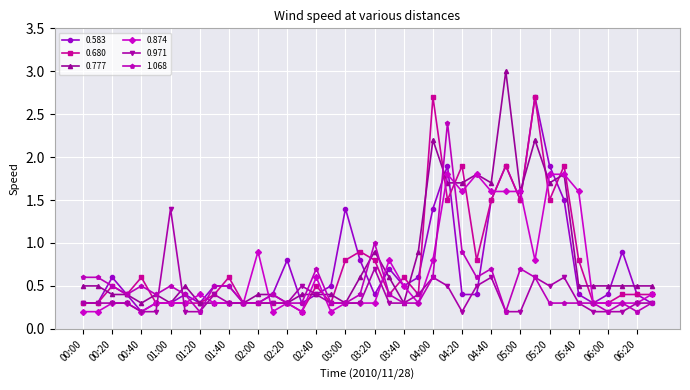

At how many categories does at least one series exceed 0?

40